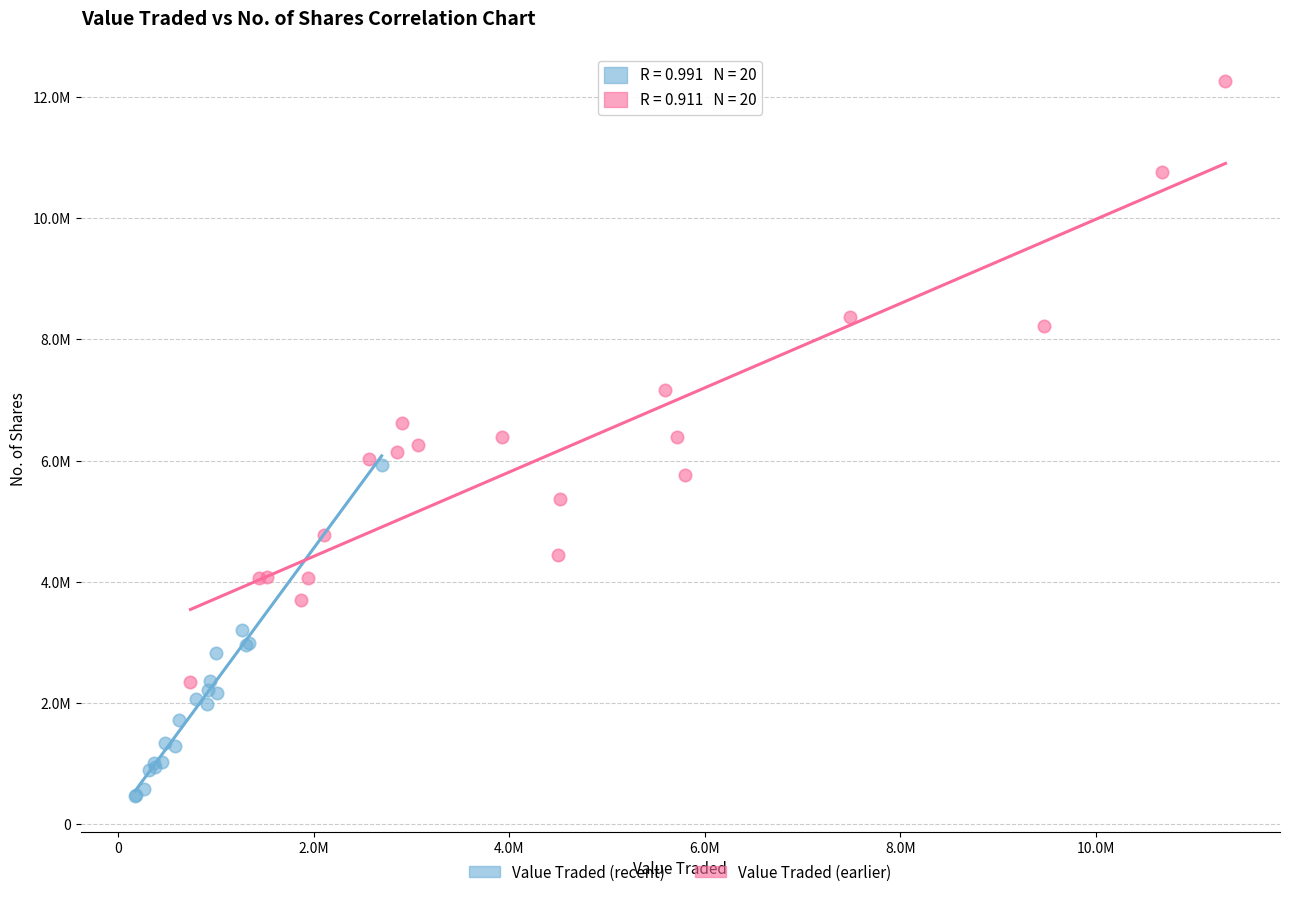

What are all the series names shown in the legend?

Value Traded (recent), Value Traded (earlier)